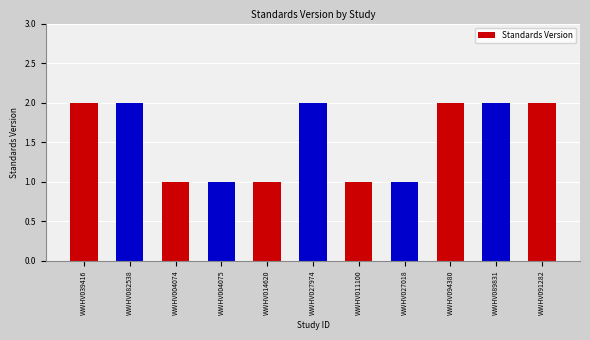

What is the maximum value shown in the chart?

2